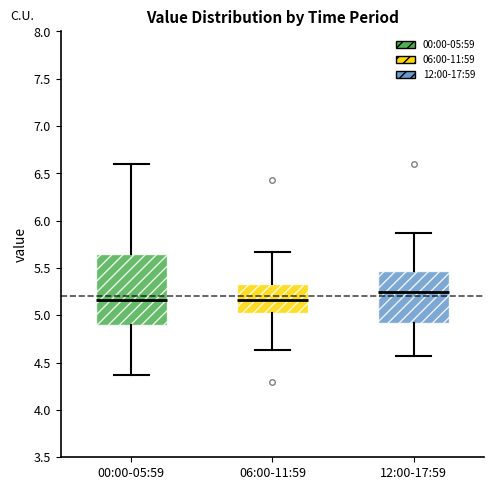

Reading left to right, read every box against the y-axis: the position of its median line, the range the box covers, and the ends of its whiskers. The values are not printed on the chart, so give them approximately, as read against the axis.

00:00-05:59: median 5.15, box 4.90 to 5.65, whiskers 4.35 to 6.60
06:00-11:59: median 5.15, box 5.00 to 5.35, whiskers 4.65 to 5.65
12:00-17:59: median 5.25, box 4.90 to 5.45, whiskers 4.55 to 5.85